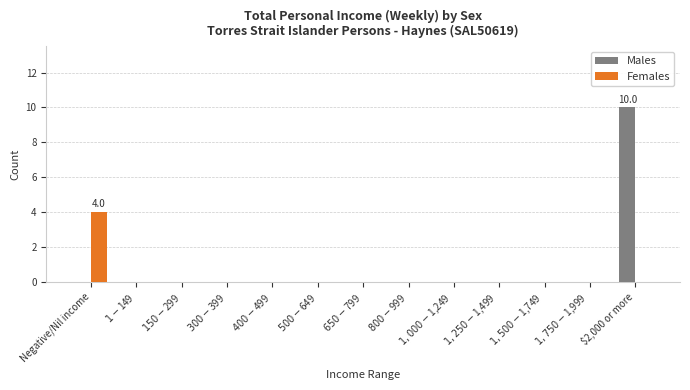

Does the chart contain stacked bars?

No